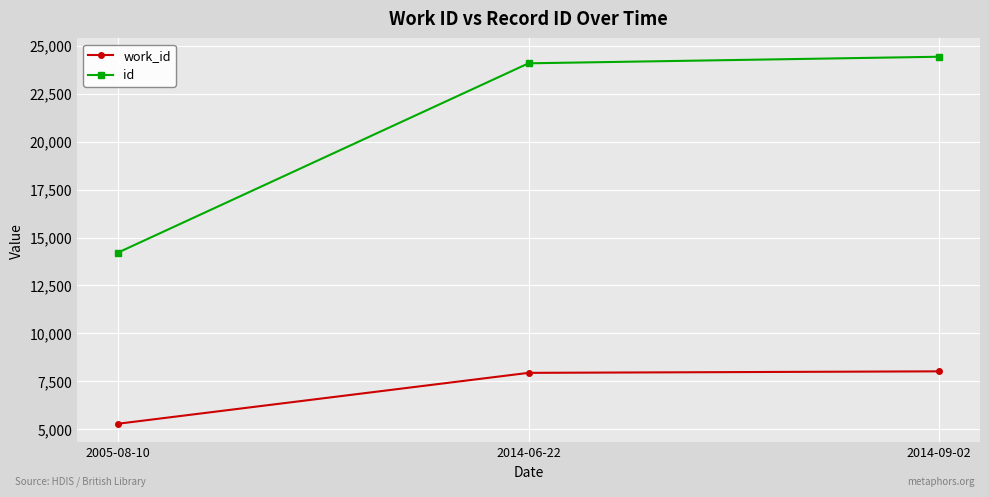

What is the label of the 3rd point from the right?

2005-08-10